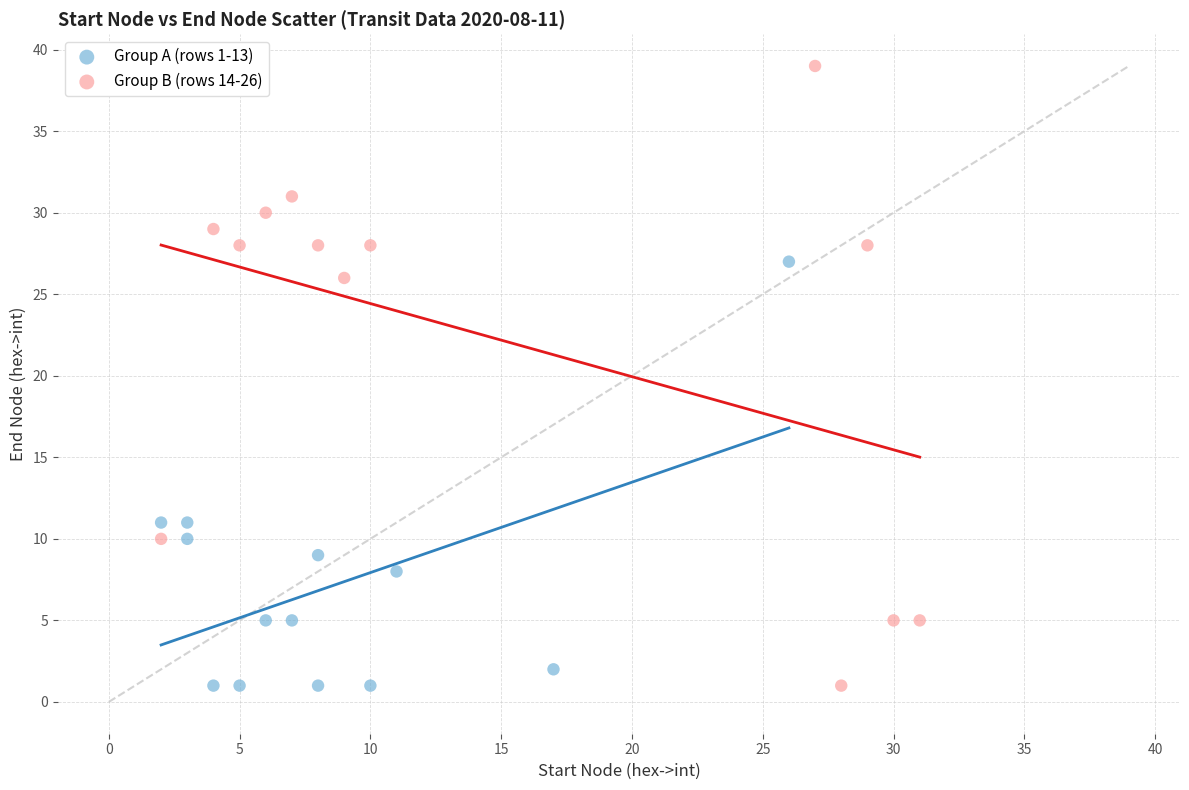

Which series contains the highest Y value?

Group B (rows 14-26)